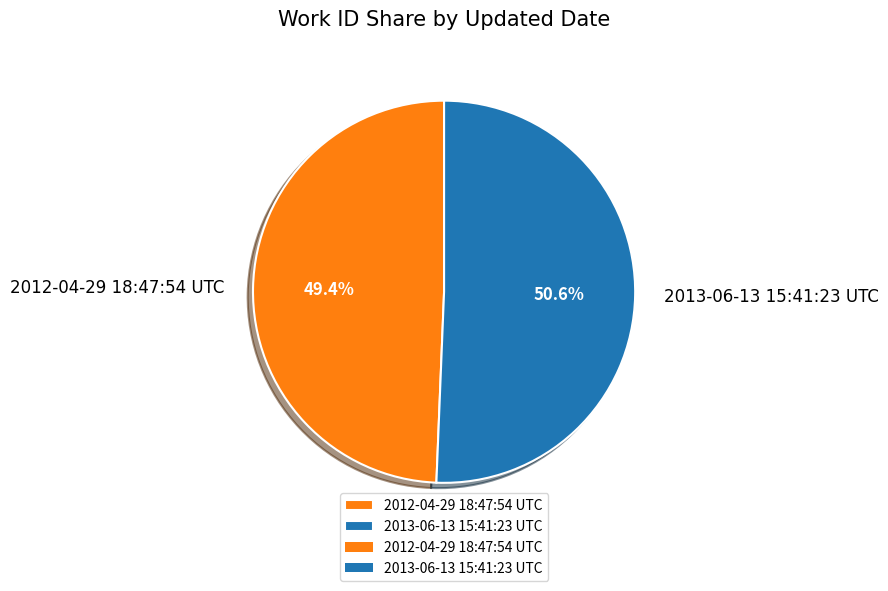

Combined, do 2013-06-13 15:41:23 UTC and 2012-04-29 18:47:54 UTC account for over 50%?

Yes